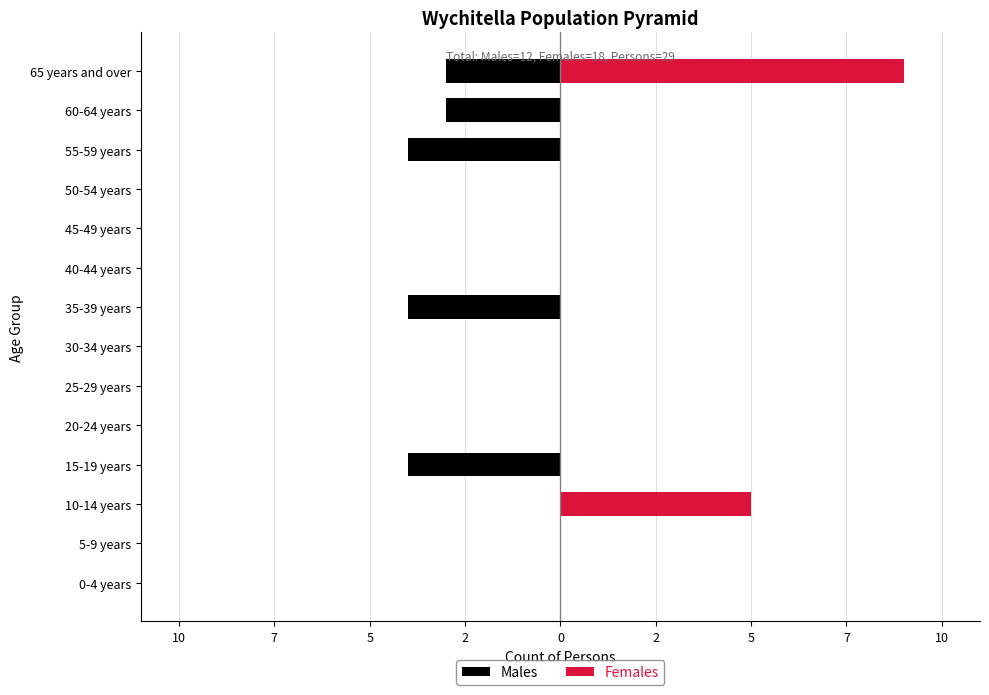

How many data points in Females are above 0?

2